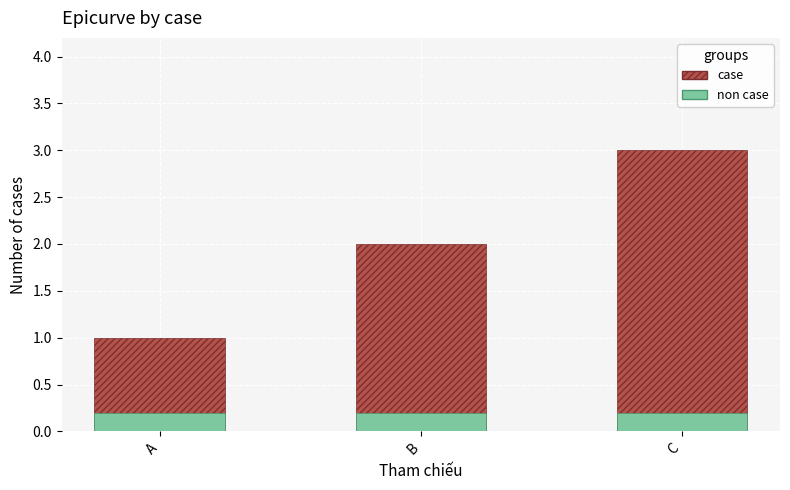

Count the case values in the range 1 to 3.

3